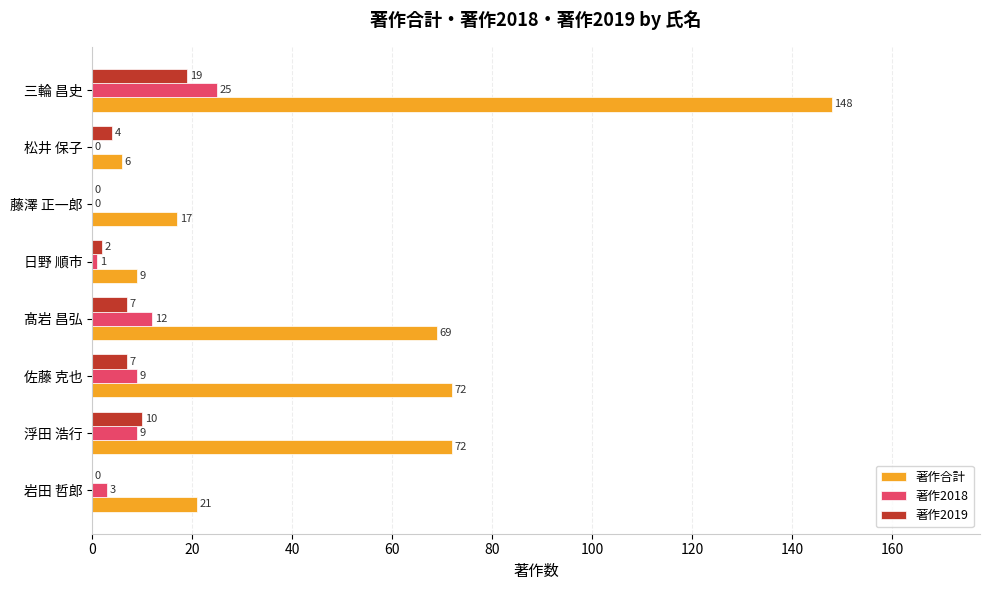

At which category does the chart reach its peak across all series?

三輪 昌史